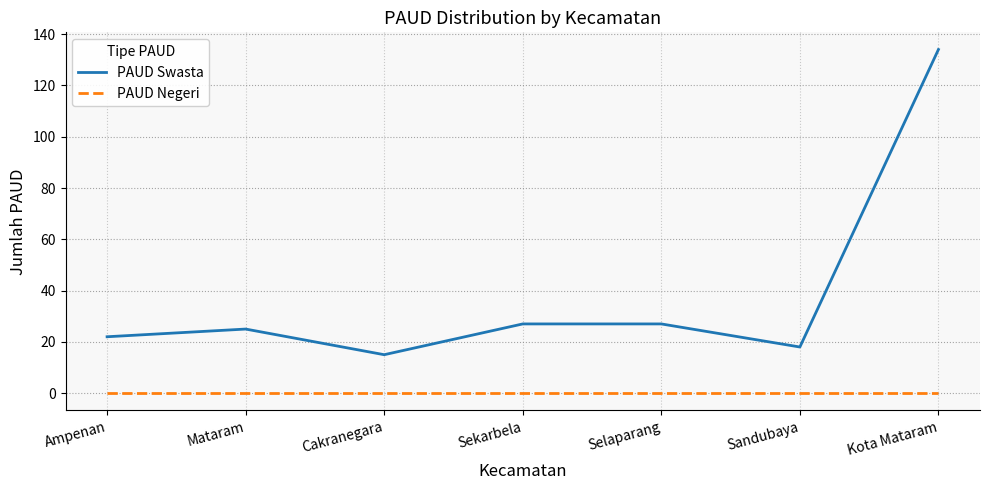

What position from the right is Cakranegara?

5